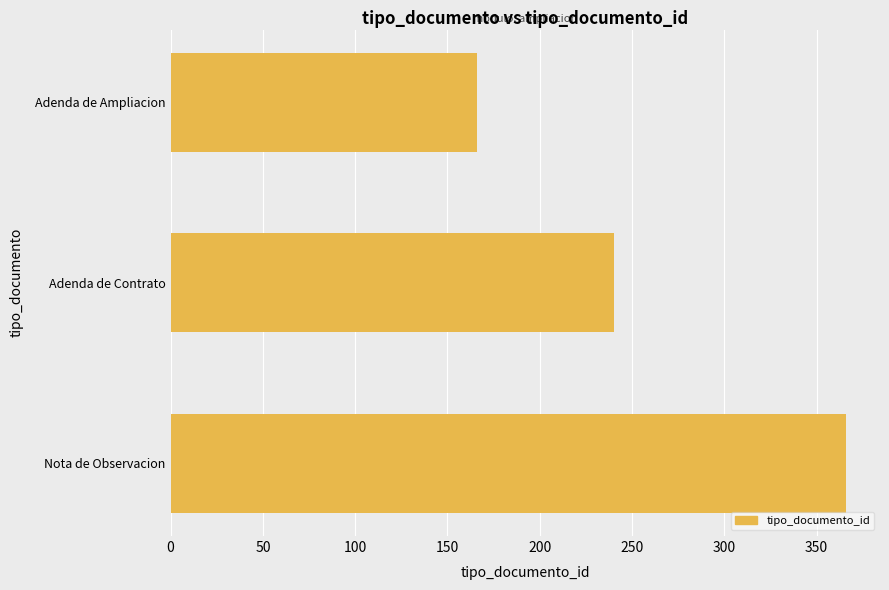

Which label corresponds to the largest value in the chart?

Nota de Observacion